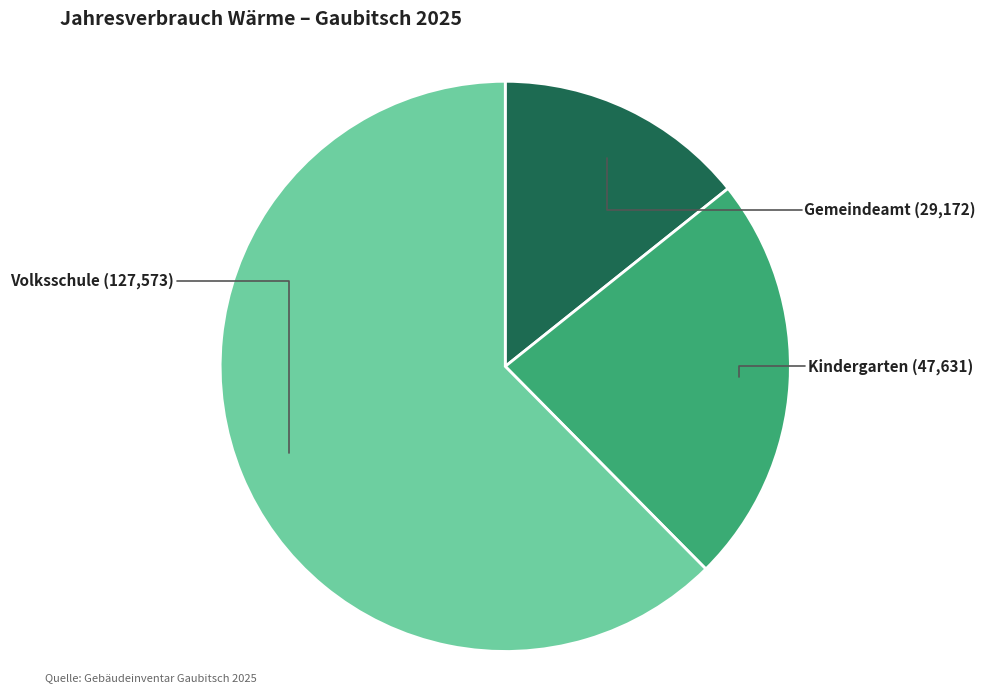

Between Volksschule and Kindergarten, which is larger?

Volksschule